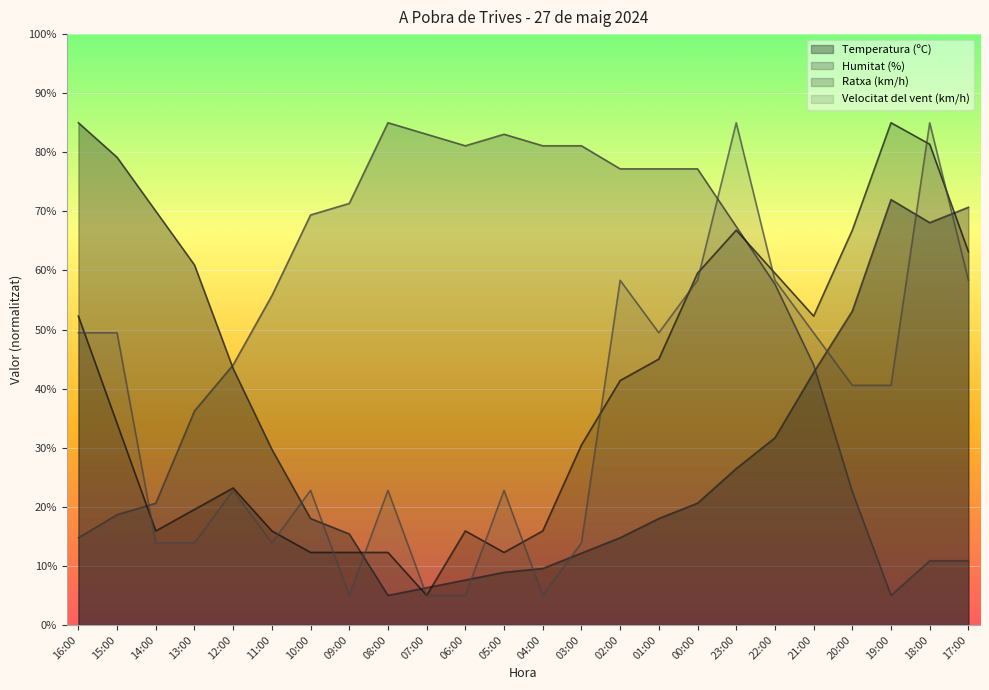

Which series has the widest spread of values?

Humitat (%)